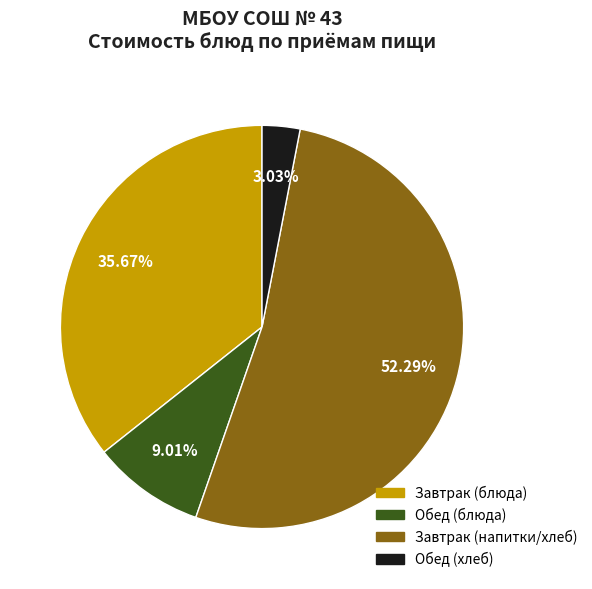

Is there a majority slice in this chart?

Yes